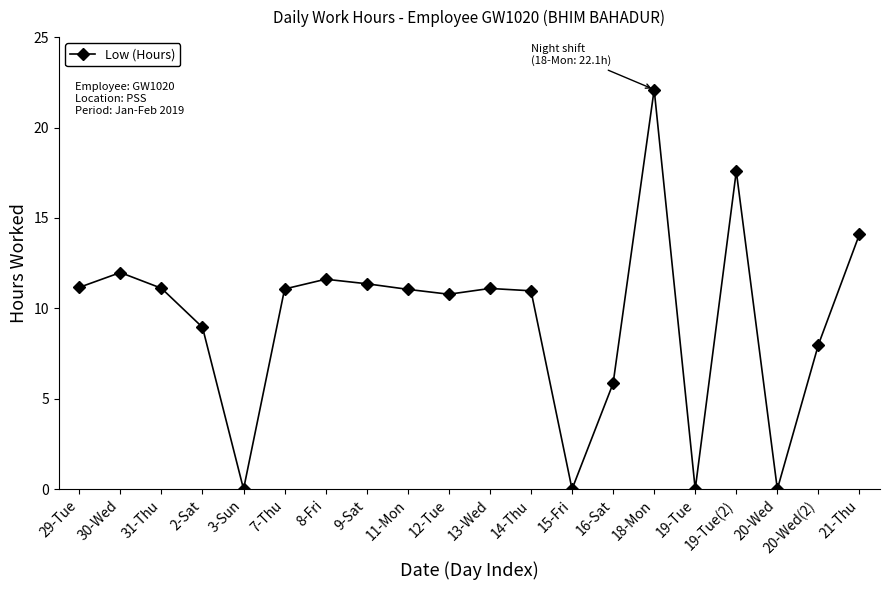

What is the average value?

9.4